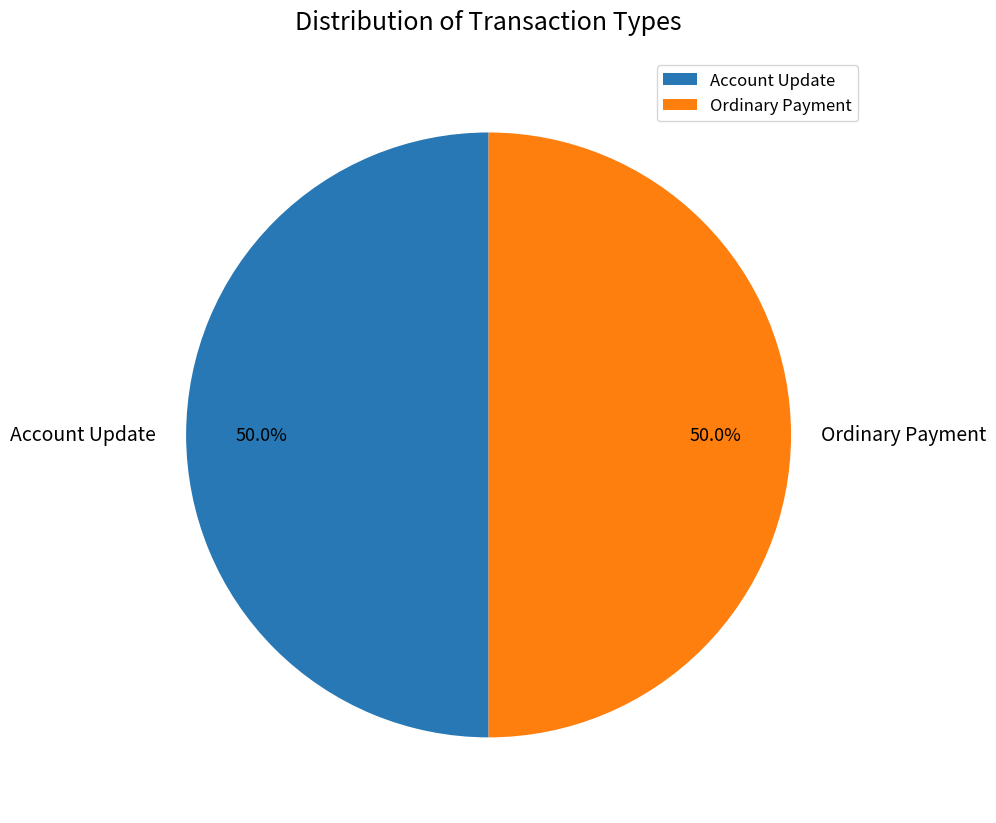

Count the number of slices in the pie.

2